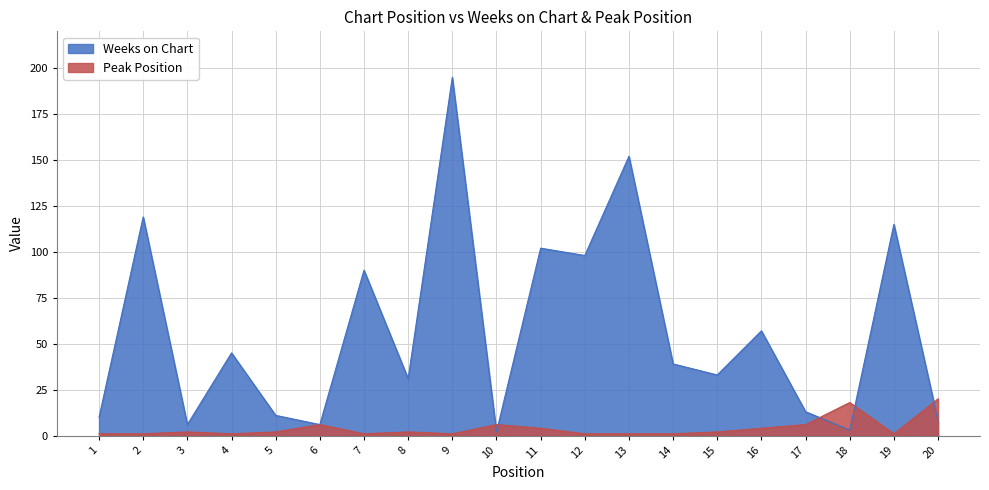

What is the difference between the Weeks on Chart values at 8 and 14?

8